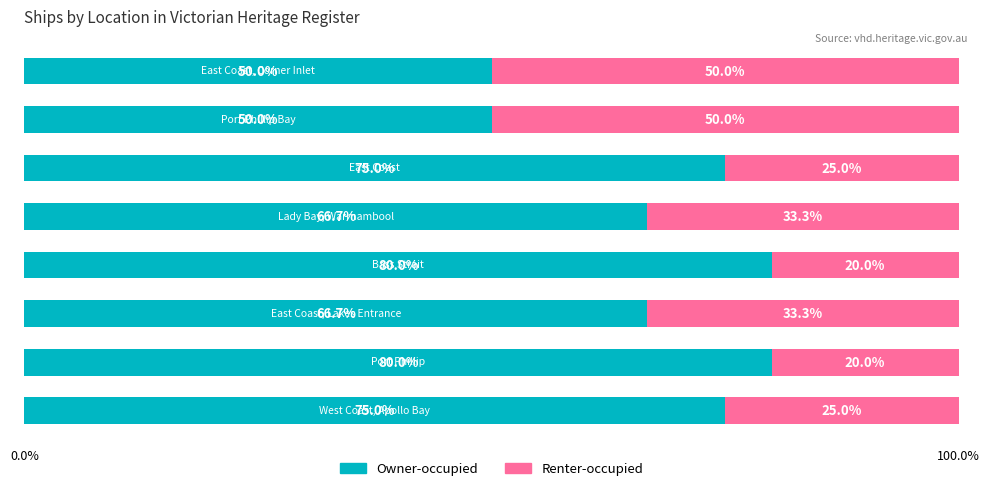

What is the lowest value of the Owner-occupied series?

50.0